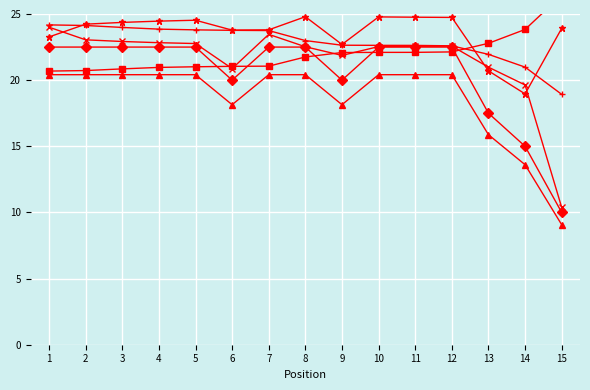

How many data points in Total Distance are less than 20?

5